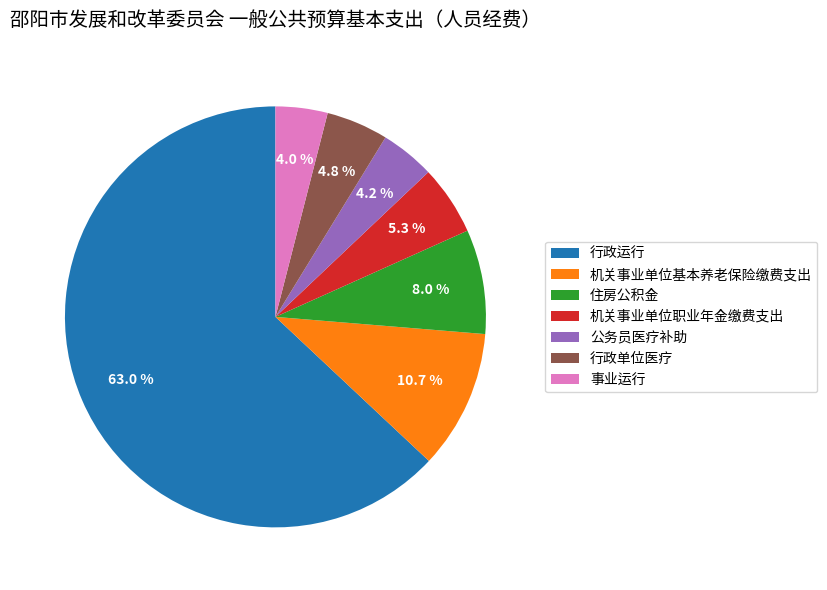

To the nearest percent, what percentage of the pie is 机关事业单位职业年金缴费支出?

5%